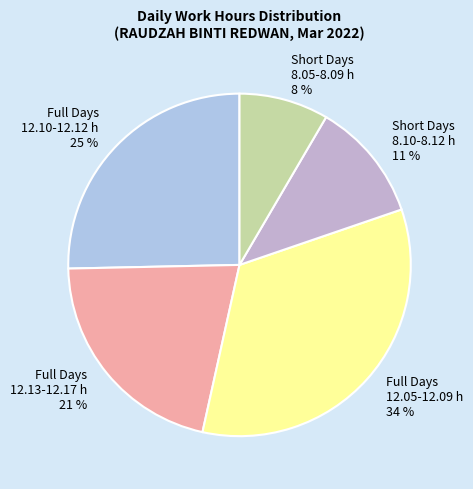

The Short Days 8.05-8.09 h slice represents 21% of the pie. True or false?

False